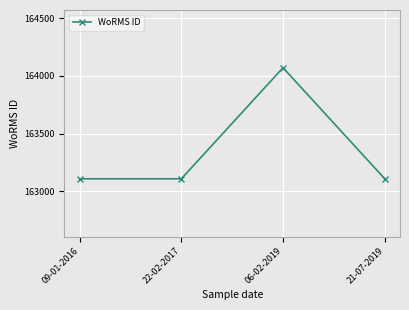

What is the smallest value displayed?

163108